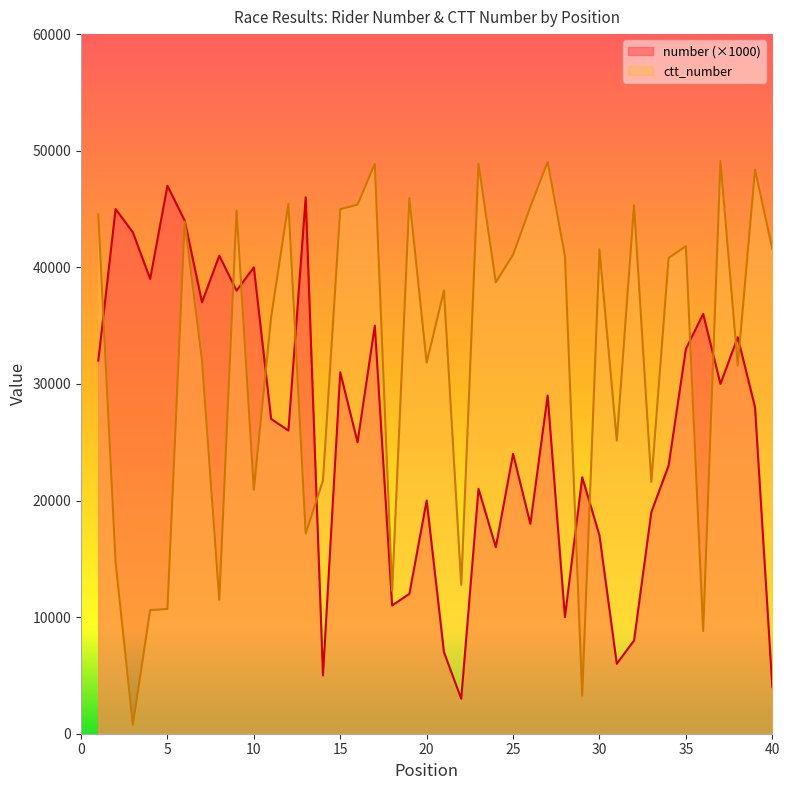

What is the difference between the second highest and minimum values in the ctt_number series?

48283